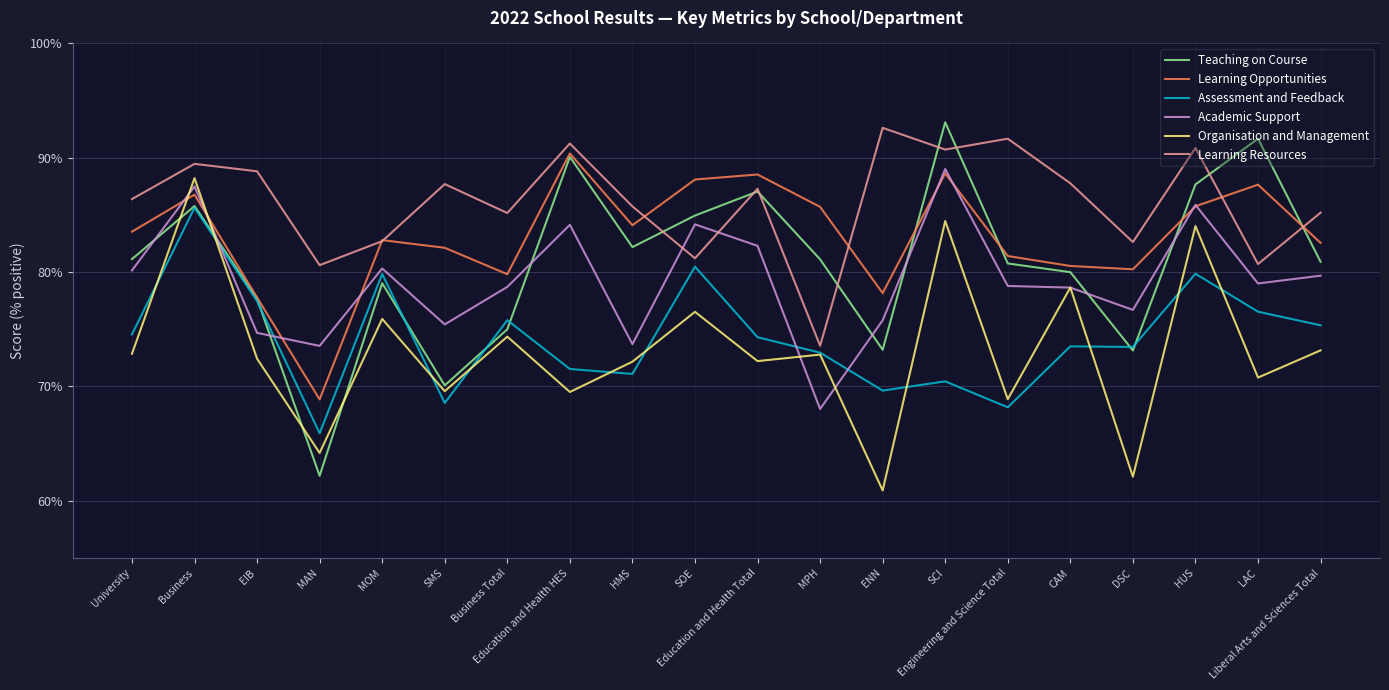

Is this an area chart (filled region under the line)?

No